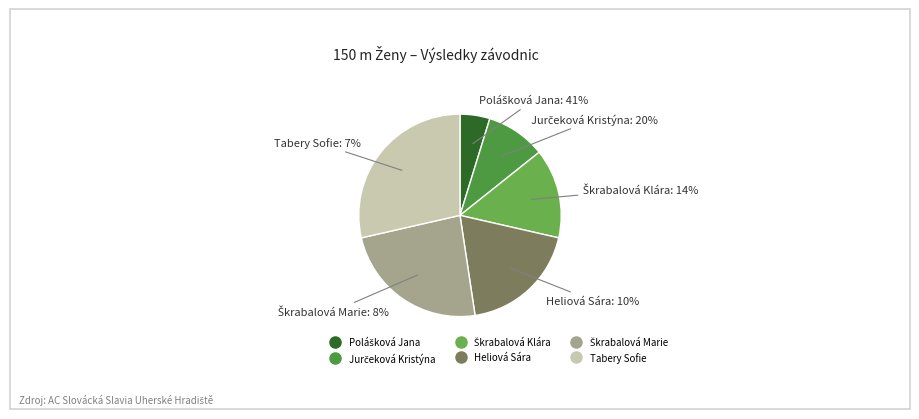

Is Tabery Sofie the majority of the pie?

No